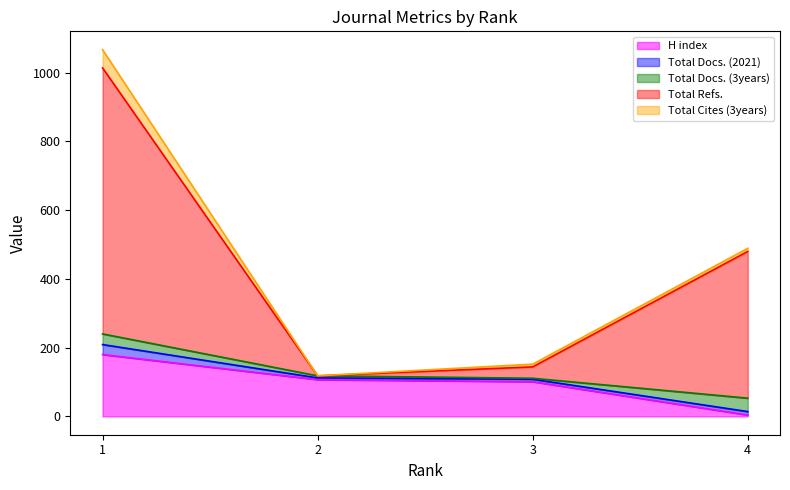

What is the average value of the Total Cites (3years) series?

18